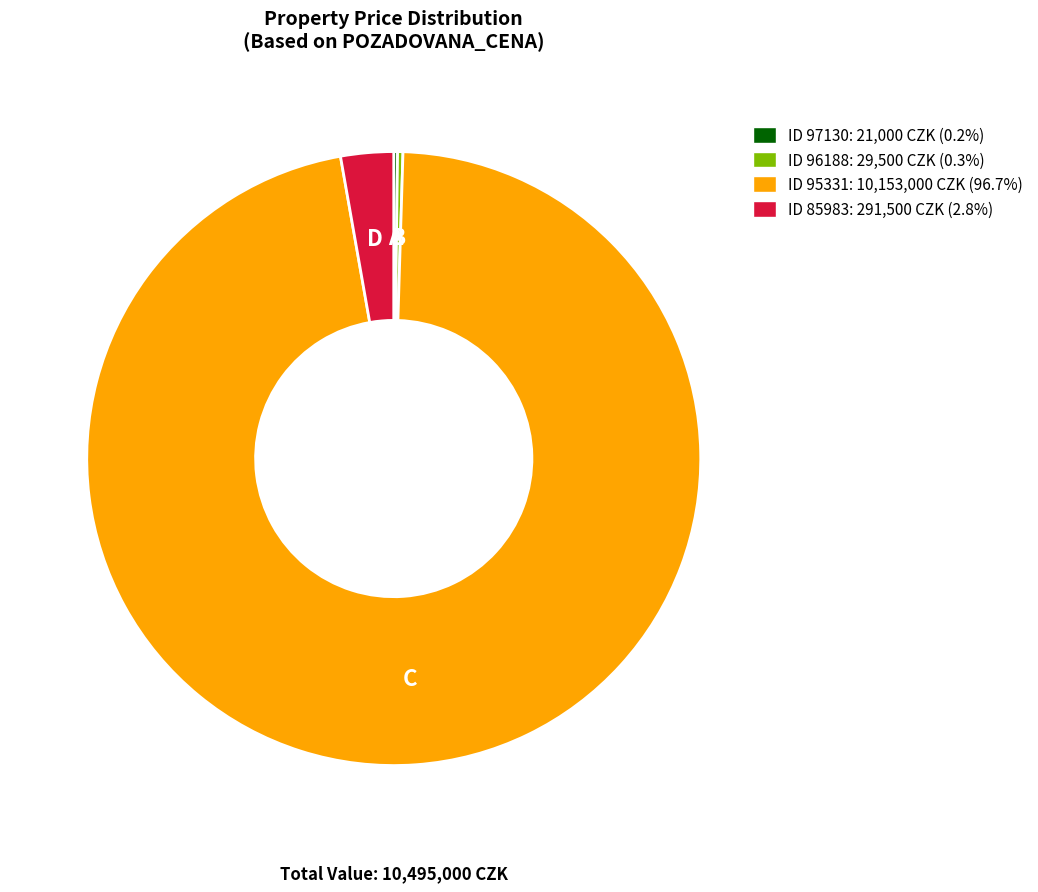

Is there a majority slice in this chart?

Yes